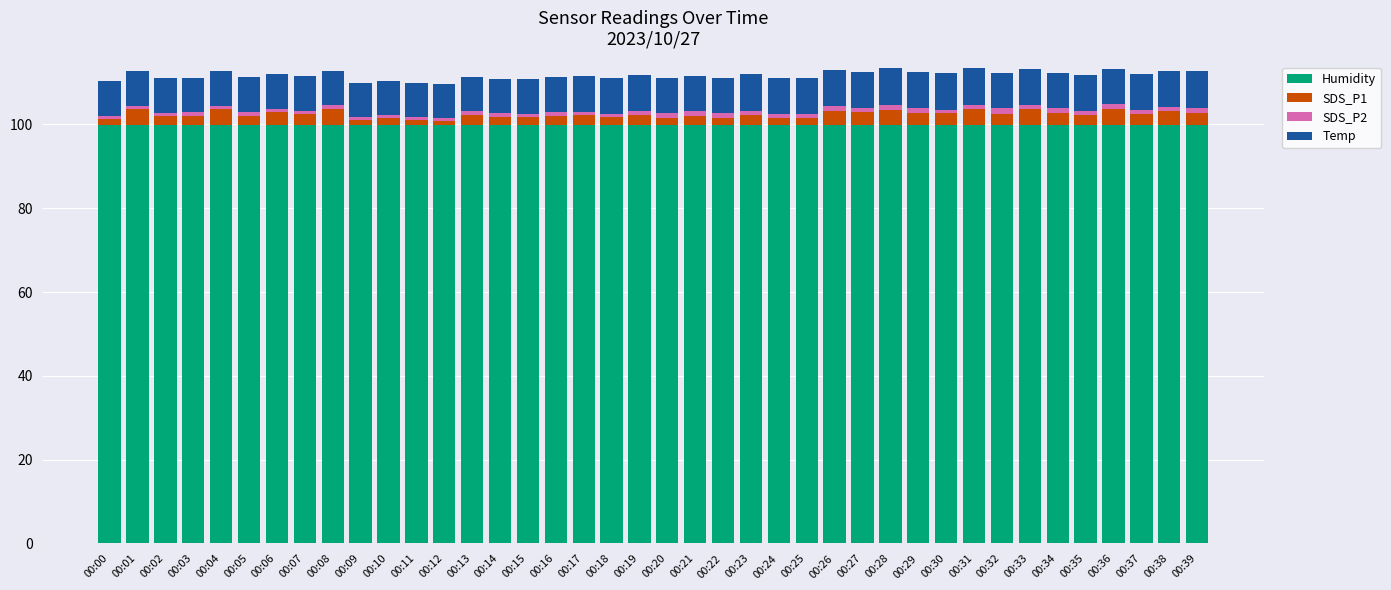

Count the number of data series in this chart.

4